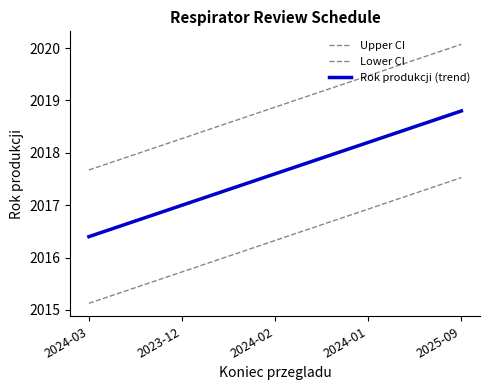

What is the sum of the Lower CI values at 2024-01 and 2024-03?

4032.1